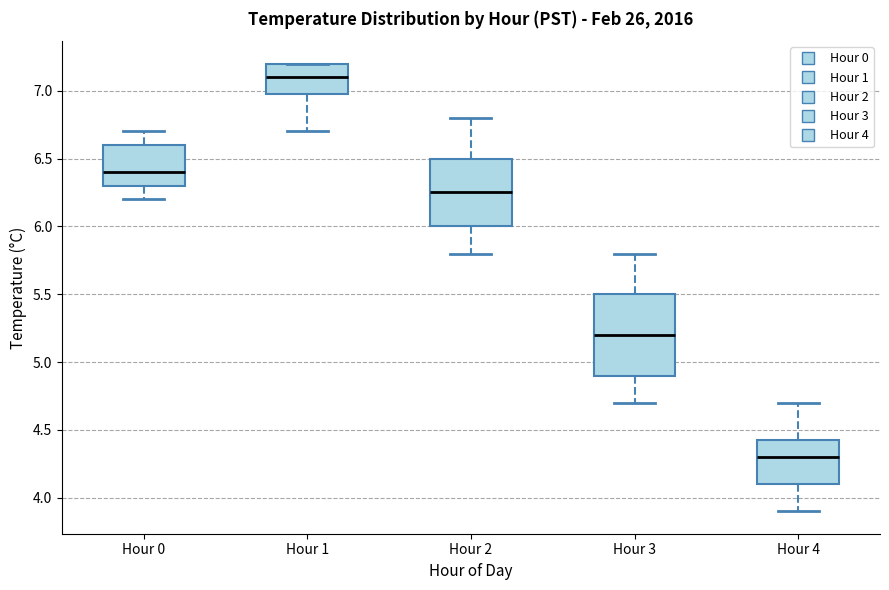

Which box is the tallest, from its lower edge to its upper edge?

Hour 3